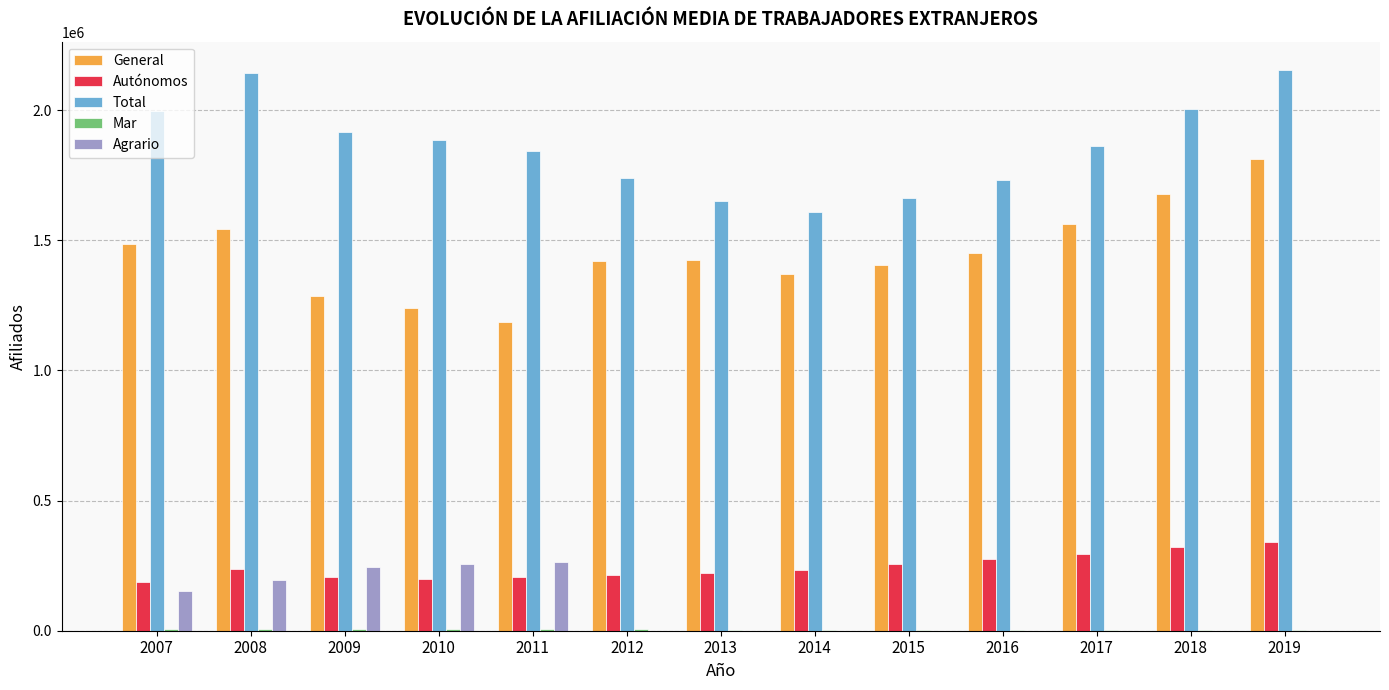

What is the maximum value shown in the chart?

2155148.7